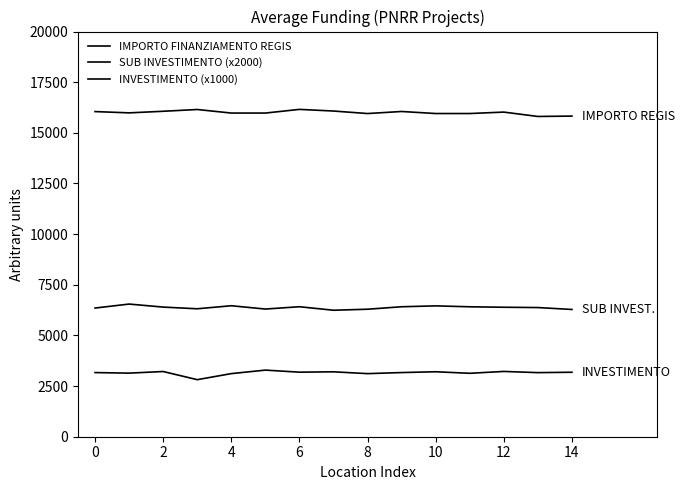

How many lines are shown in the chart?

3